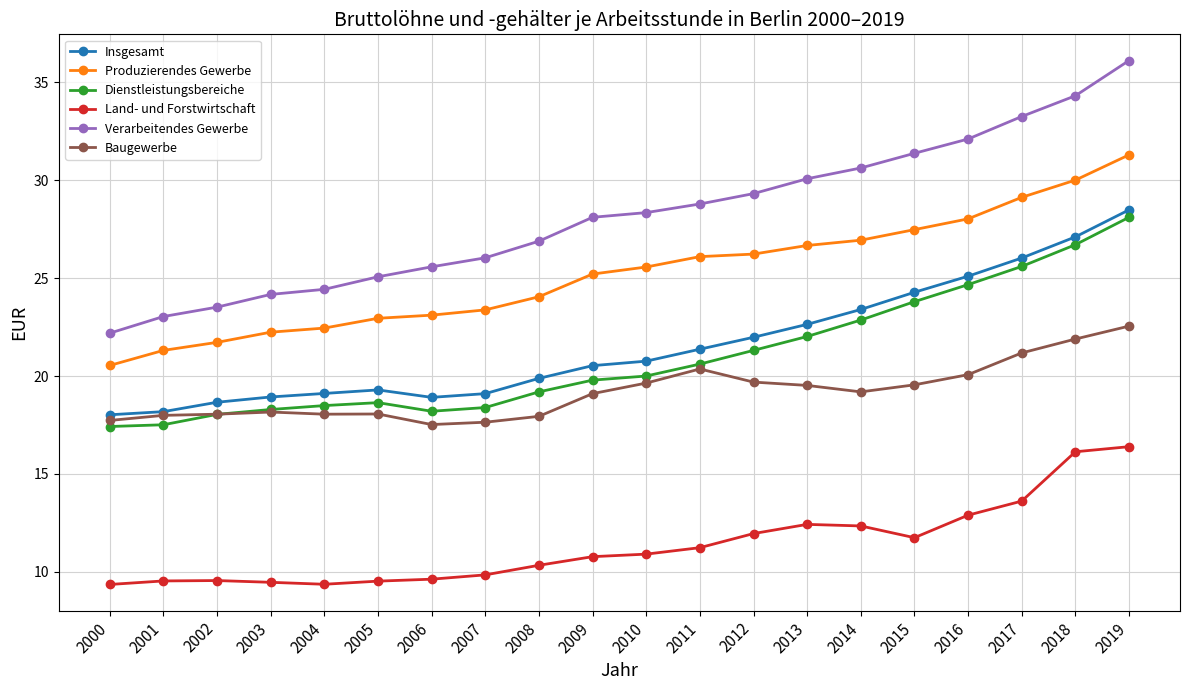

True or false: Insgesamt and Verarbeitendes Gewerbe intersect in this chart.

False